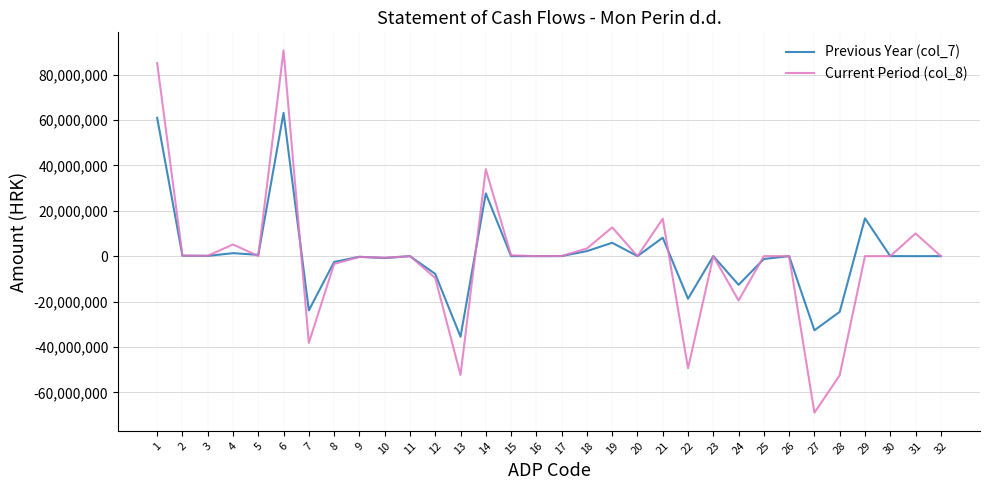

How many lines are shown in the chart?

2